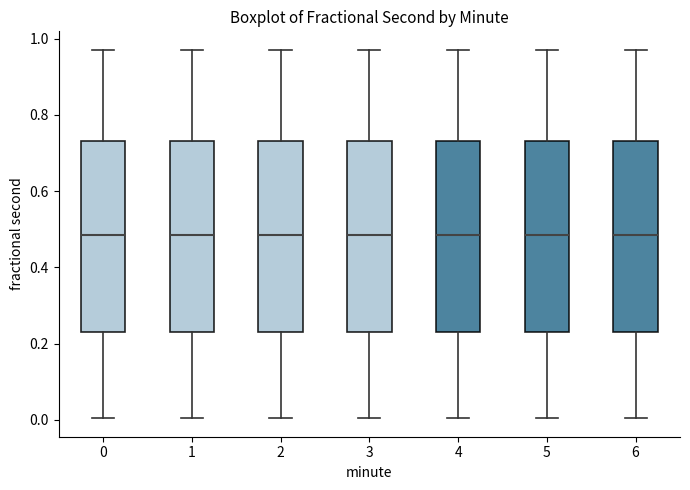

Reading left to right, read every box against the y-axis: the position of its median line, the range the box covers, and the ends of its whiskers. The values are not printed on the chart, so give them approximately, as read against the axis.

0: median 0.48, box 0.24 to 0.74, whiskers 0.00 to 0.98
1: median 0.48, box 0.24 to 0.74, whiskers 0.00 to 0.98
2: median 0.48, box 0.24 to 0.74, whiskers 0.00 to 0.98
3: median 0.48, box 0.24 to 0.74, whiskers 0.00 to 0.98
4: median 0.48, box 0.24 to 0.74, whiskers 0.00 to 0.98
5: median 0.48, box 0.24 to 0.74, whiskers 0.00 to 0.98
6: median 0.48, box 0.24 to 0.74, whiskers 0.00 to 0.98